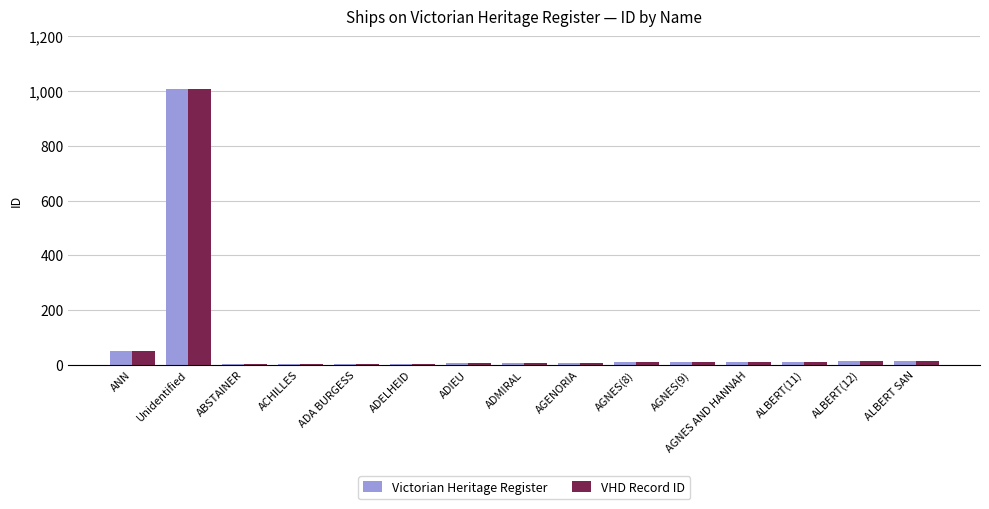

True or false: Victorian Heritage Register has a value of 51 at ANN.

True